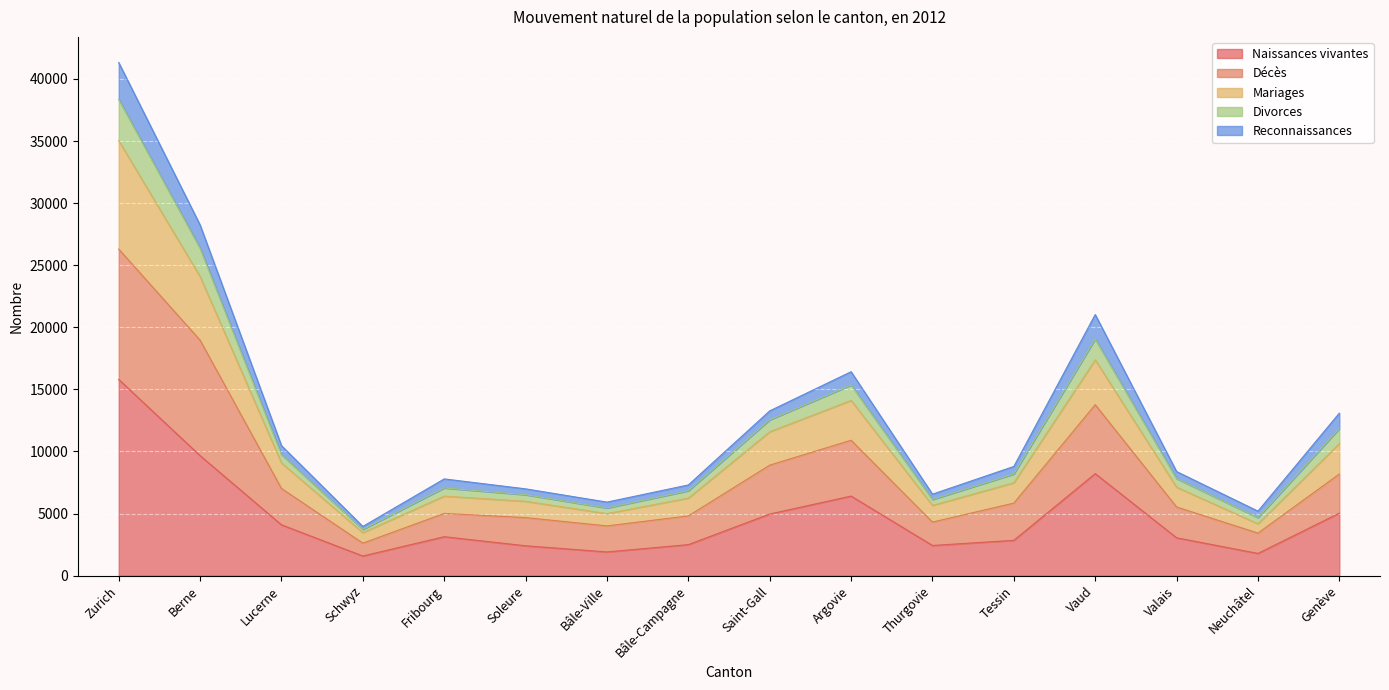

What position from the right is Schwyz?

13